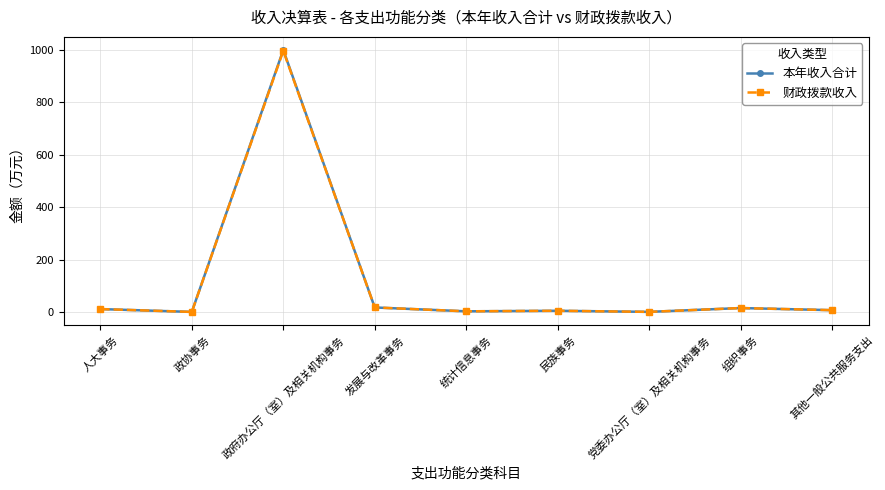

Is it true that 本年收入合计 equals 1000.5 at 政府办公厅（室）及相关机构事务?

True